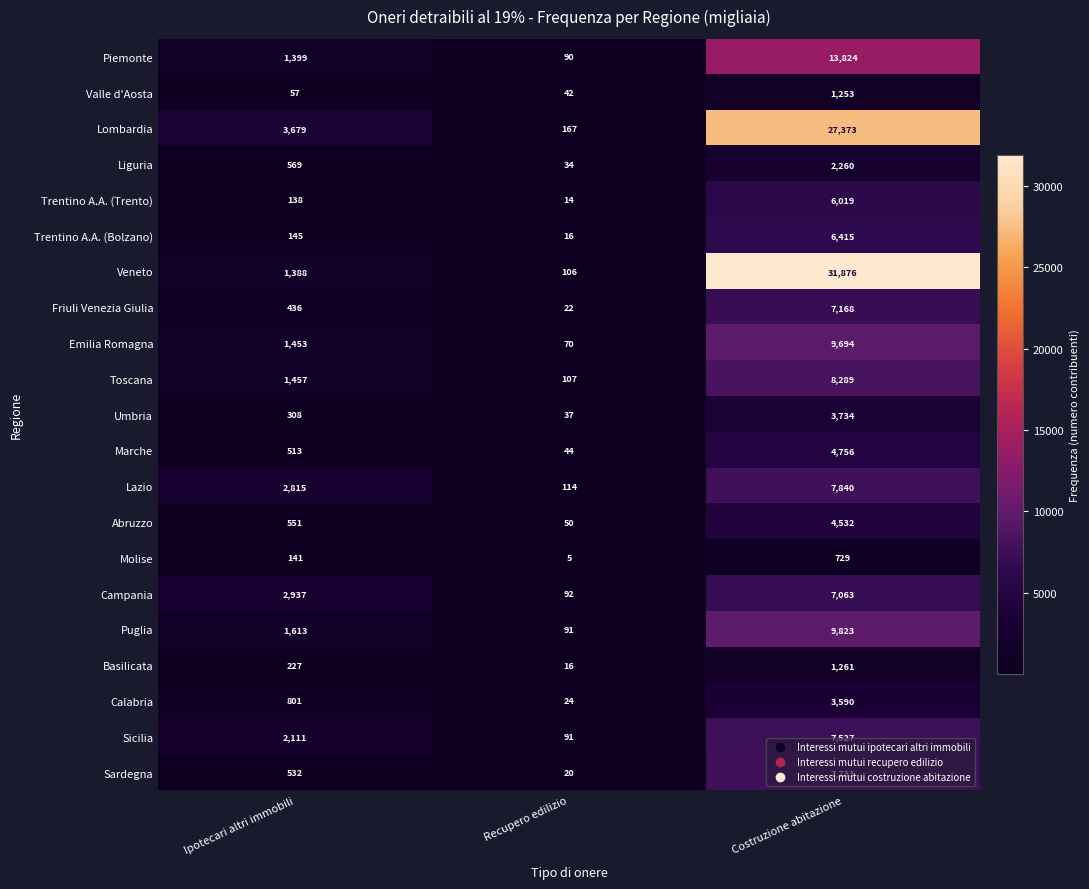

What is the difference between the highest and lowest values at Recupero edilizio?

162